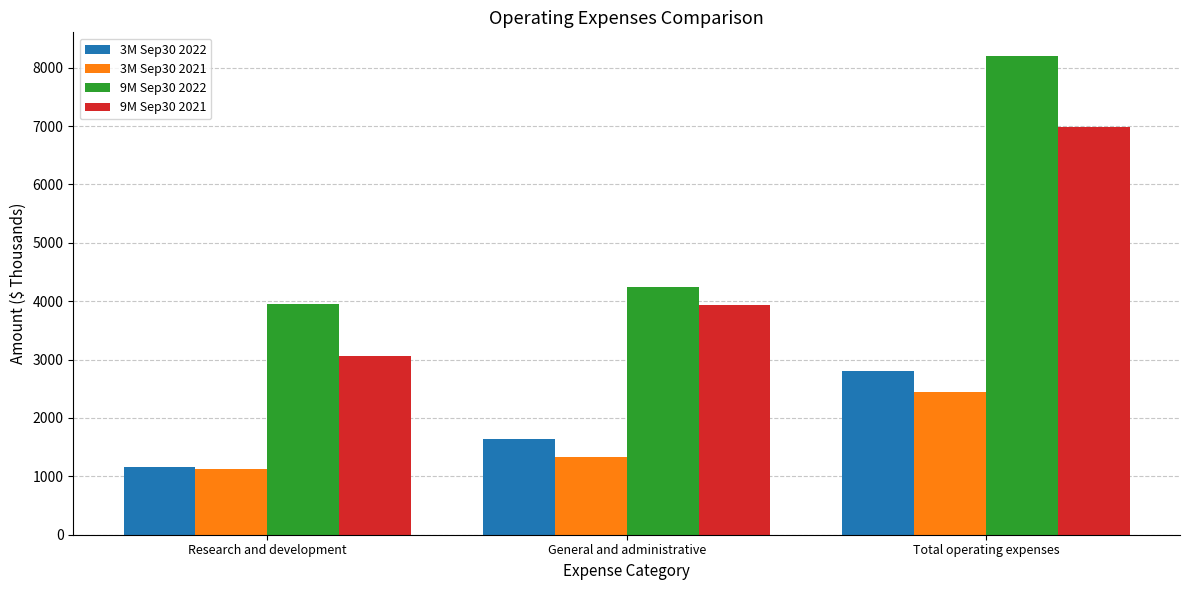

Which series has the largest total across all categories?

9M Sep30 2022